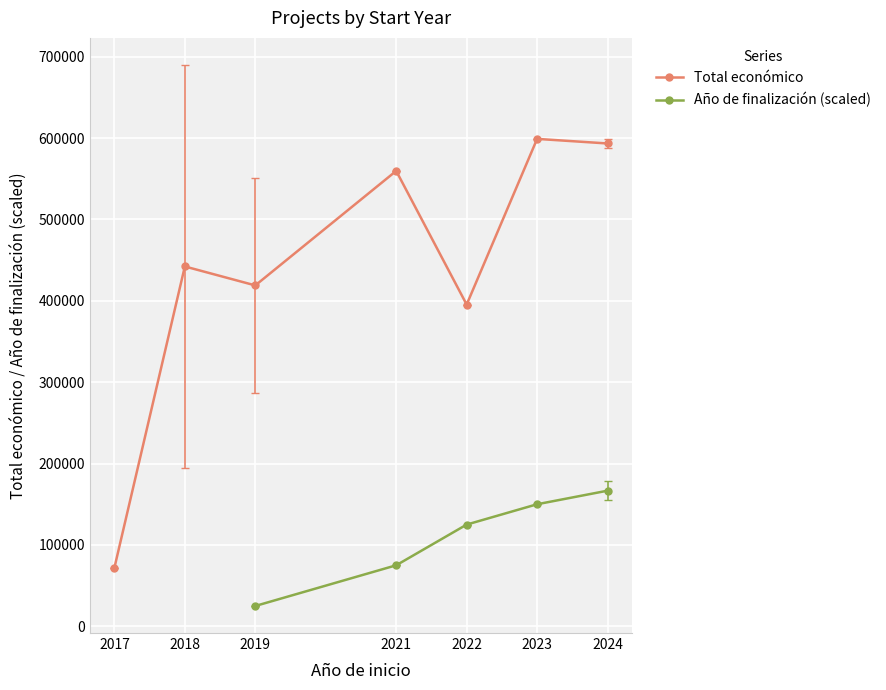

How many data points does each series have?

7